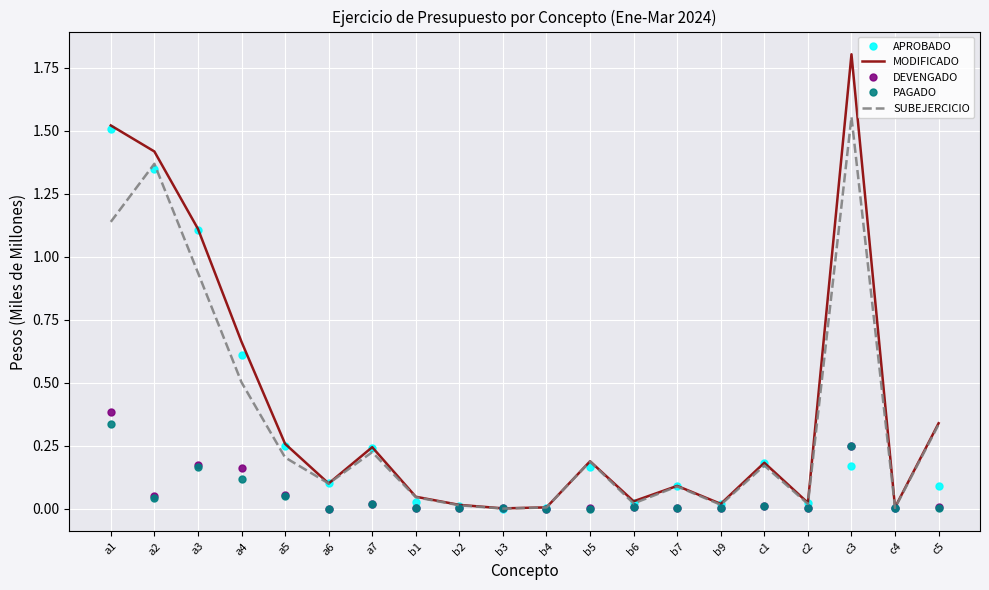

True or false: MODIFICADO has a value of 0.3 at c1.

False